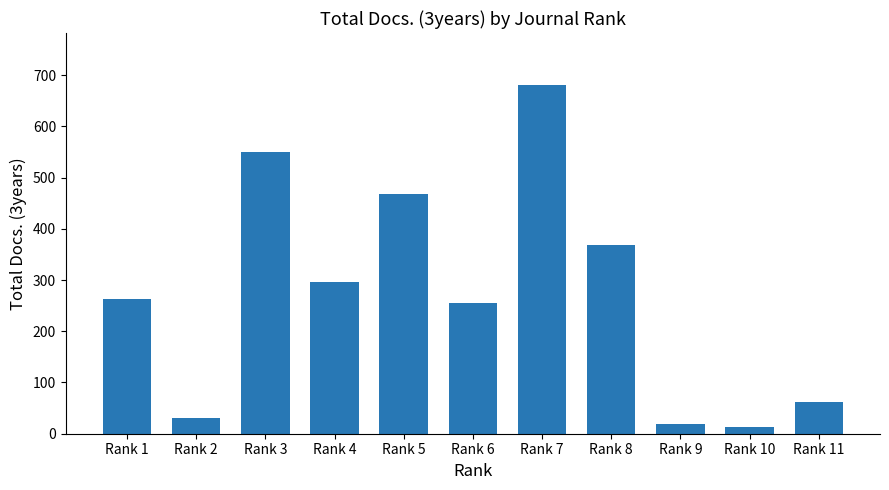

Which label corresponds to the largest value in the chart?

Rank 7